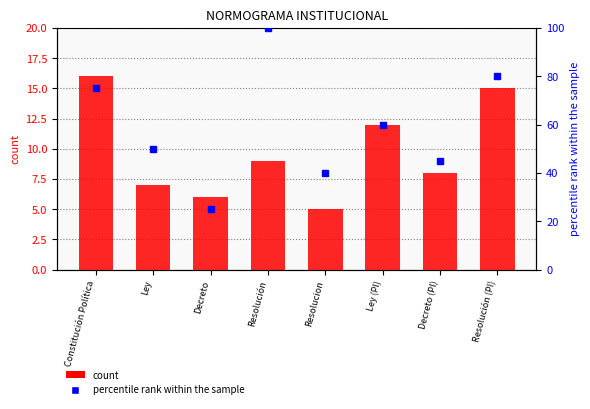

List the series in order of their peak value, lowest first.

count, percentile rank within the sample